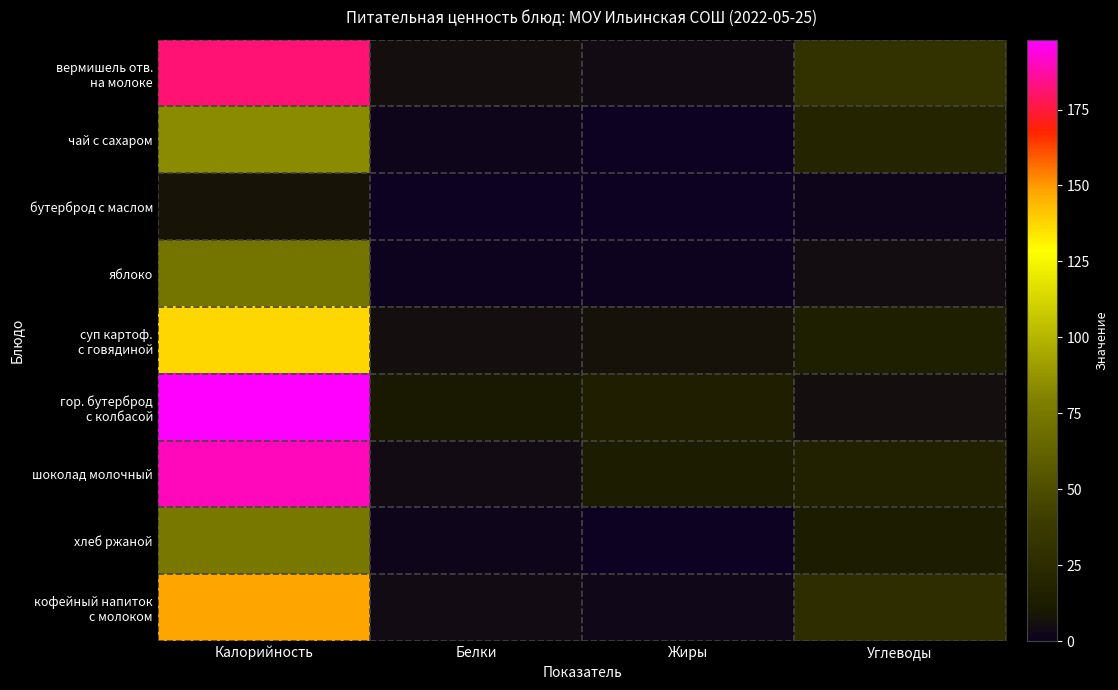

Read the суп картоф. с говядиной value at Калорийность, to the nearest 50.

150